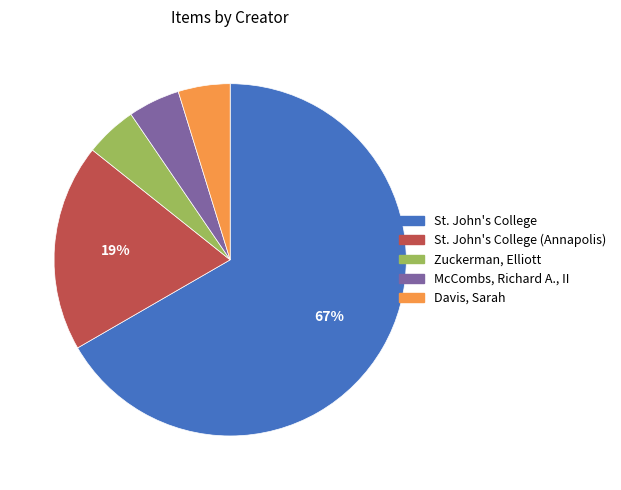

Is there any slice that represents more than half of the pie?

Yes